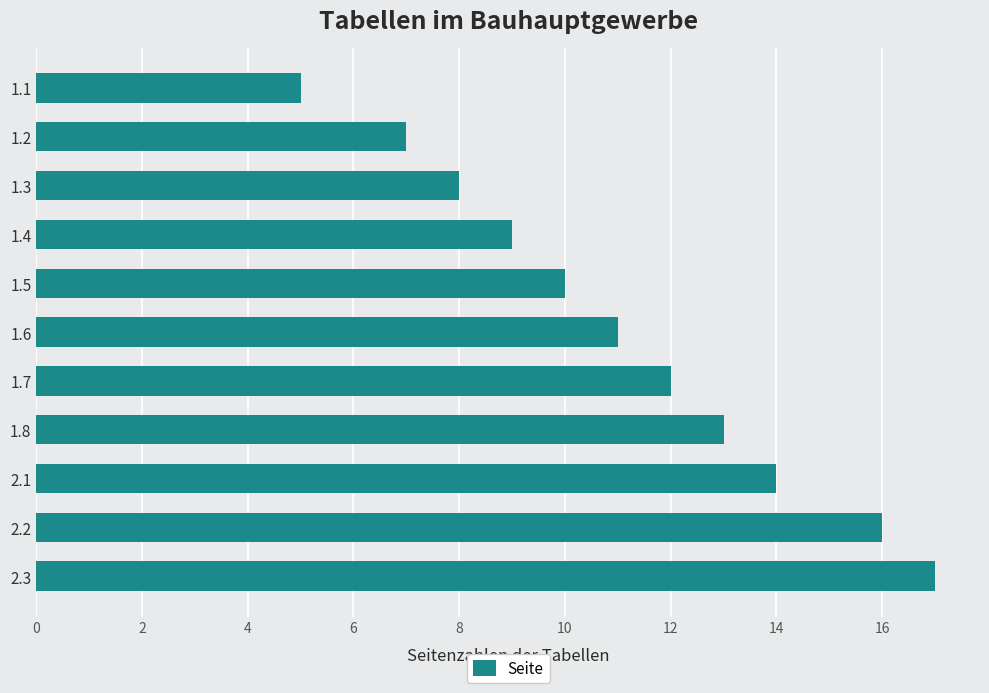

Rank the categories by value from lowest to highest.

1.1, 1.2, 1.3, 1.4, 1.5, 1.6, 1.7, 1.8, 2.1, 2.2, 2.3